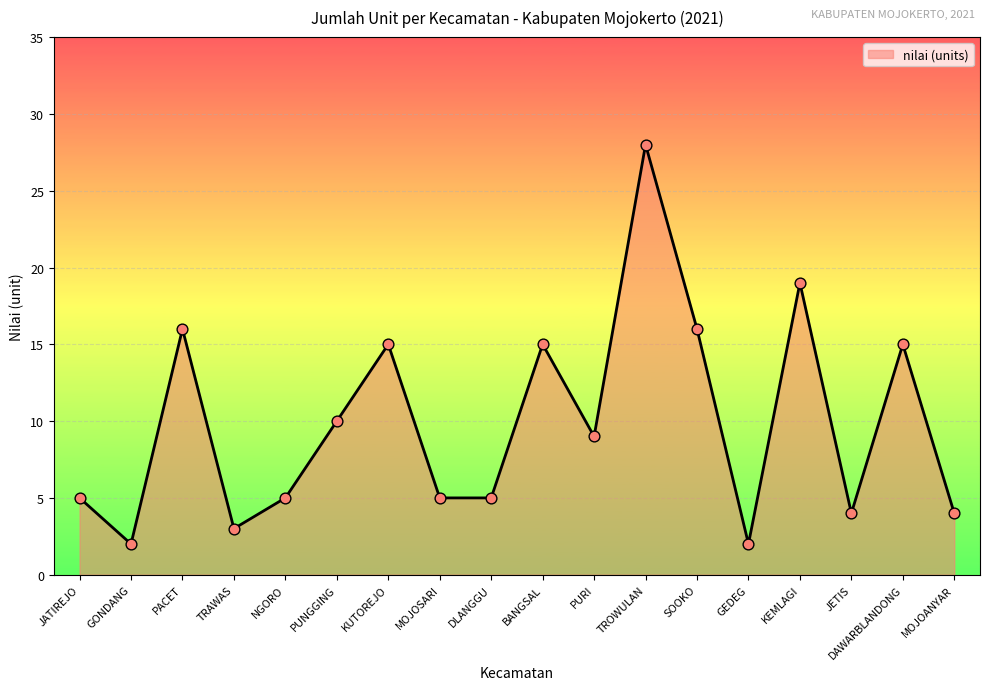

Which has a higher value, KEMLAGI or NGORO?

KEMLAGI